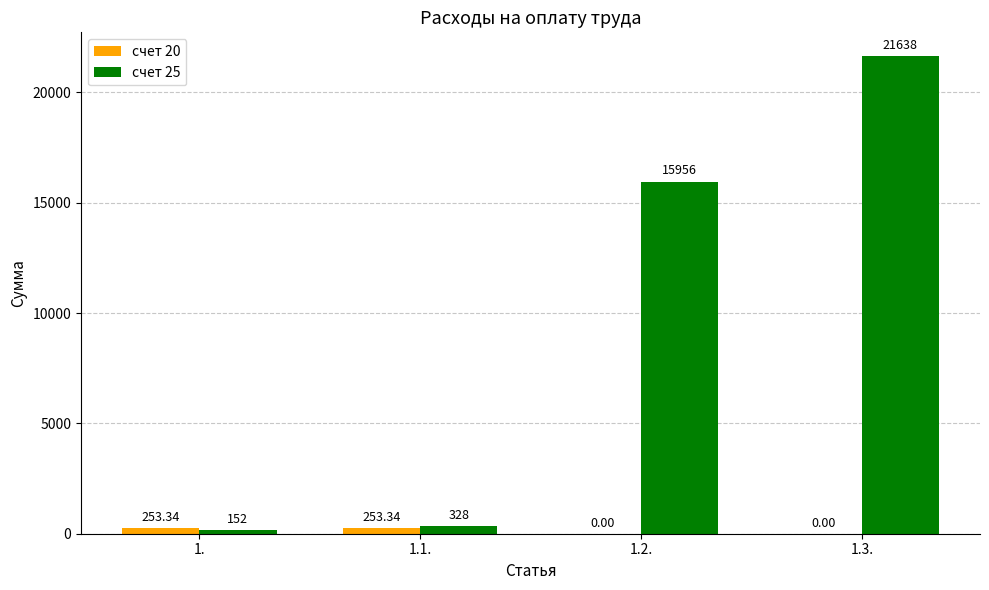

What is the sum of all счет 25 values?

38074.0